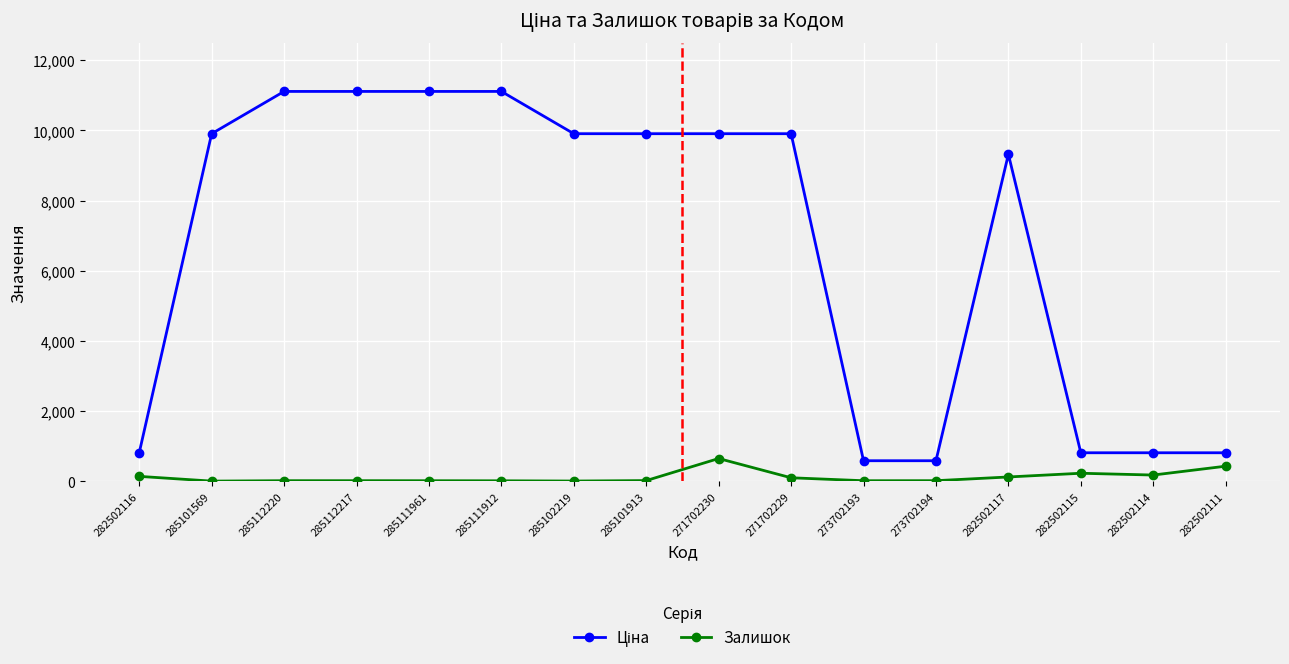

What is the greatest value displayed?

11113.6